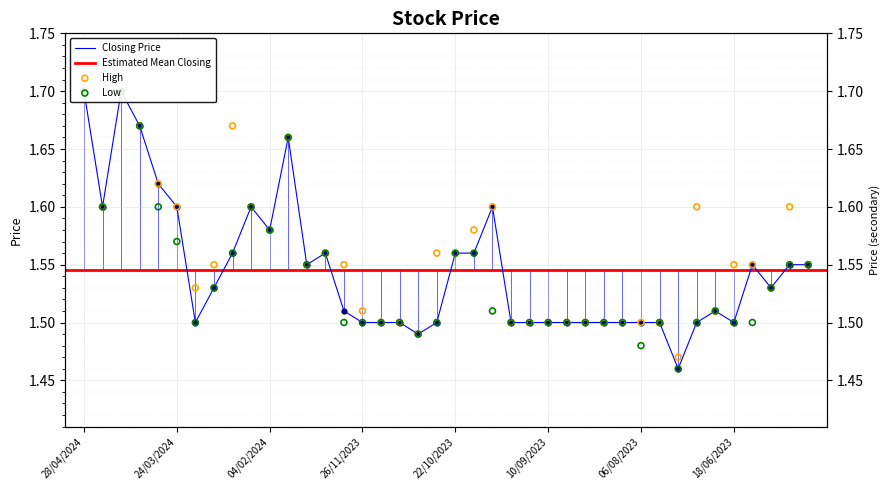

Which series contains the lowest Y value?

Closing